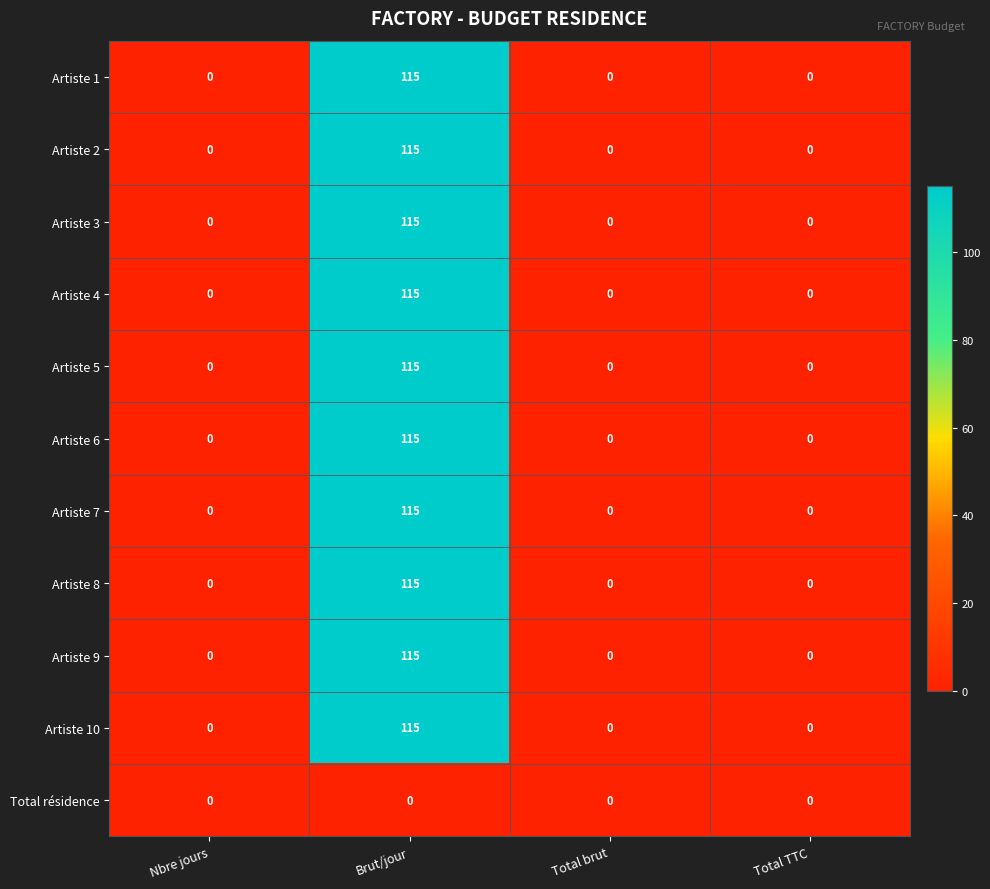

How many data points does each series have?

4